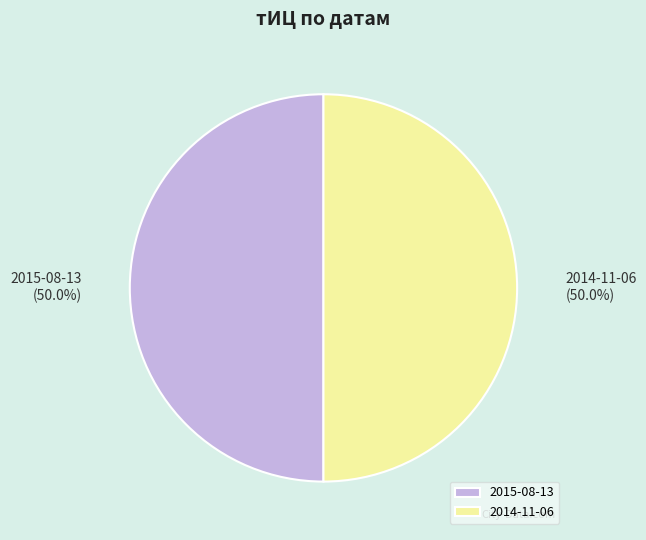

Approximately how many times larger is the value at 2015-08-13 compared to 2014-11-06?

1.0